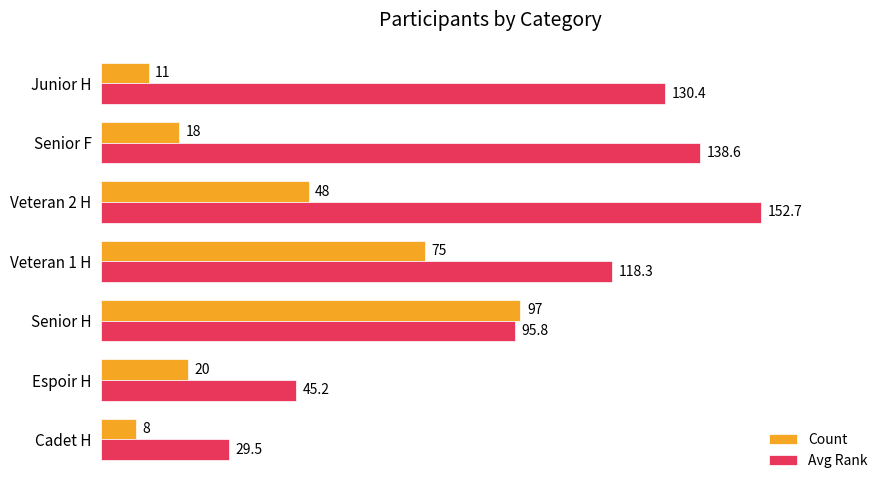

What is the maximum value shown in the chart?

152.7